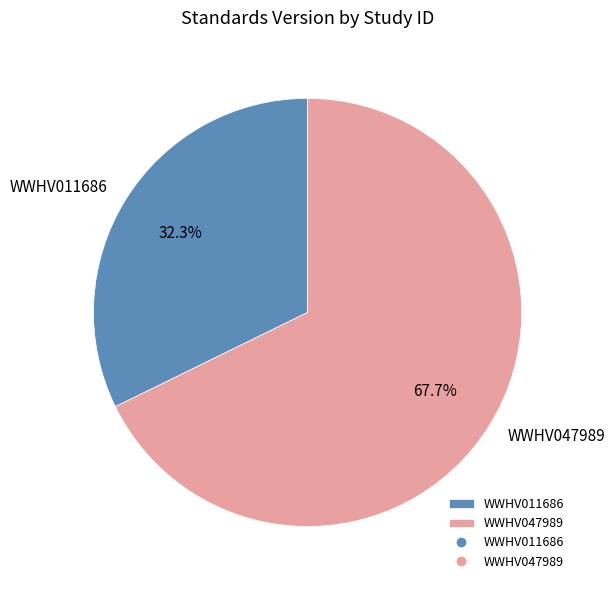

What is the total percentage of WWHV011686 and WWHV047989?

100.0%